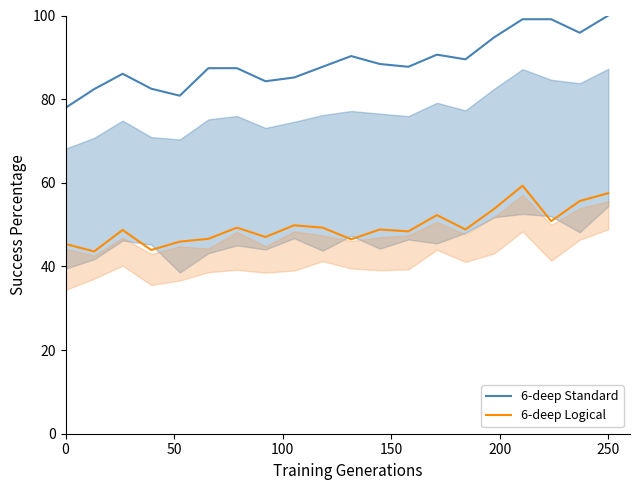

True or false: 6-deep Logical and 6-deep Standard intersect in this chart.

False